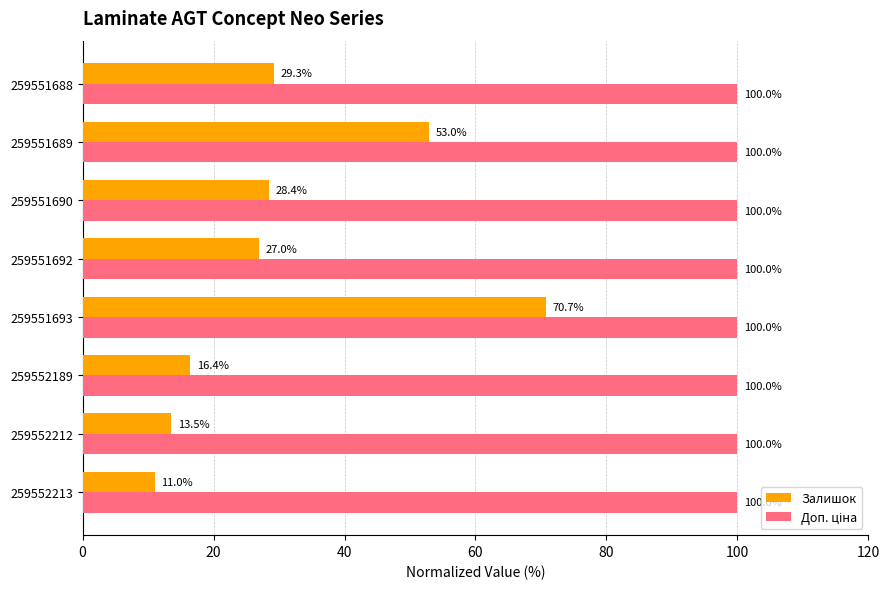

The value of Залишок at 259552213 is 17.0. True or false?

False